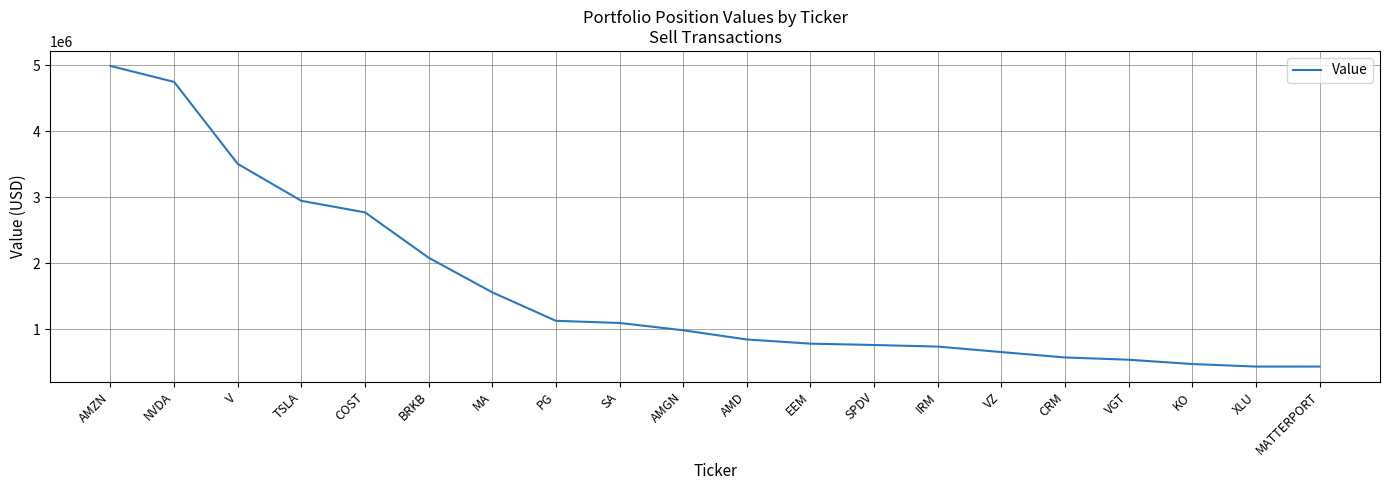

The value at MATTERPORT is 157163. True or false?

False